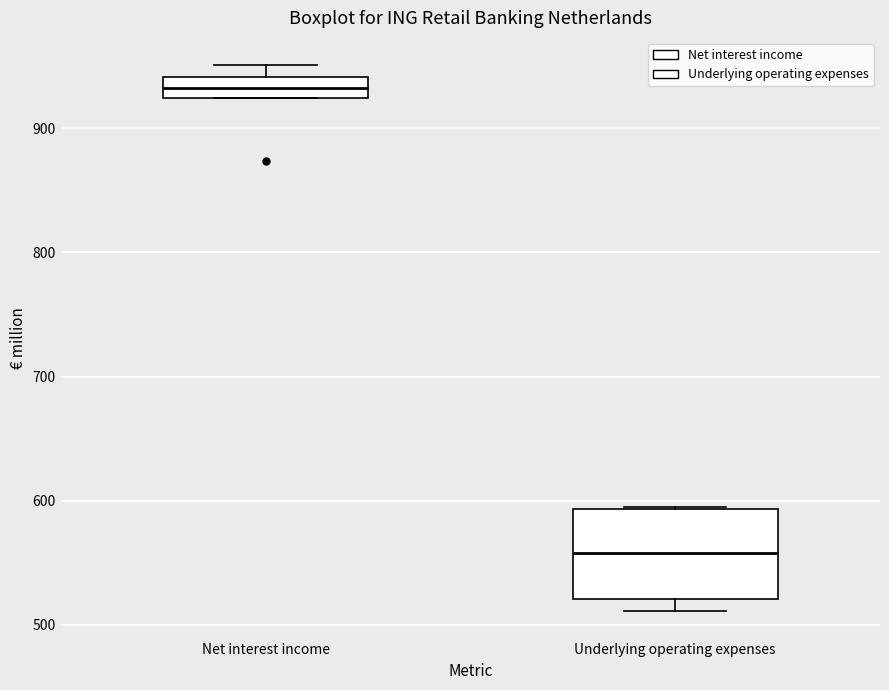

Where is the upper edge of the box for Underlying operating expenses on the y-axis? The values are not printed on the chart, so give them approximately, as read against the axis.

590